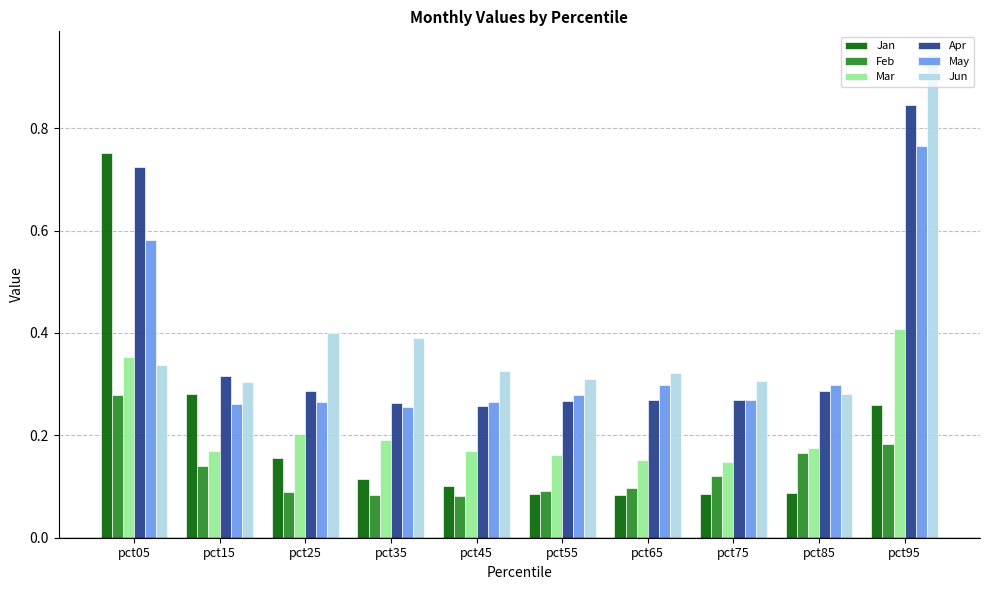

What is the sum of all Feb values?

1.3